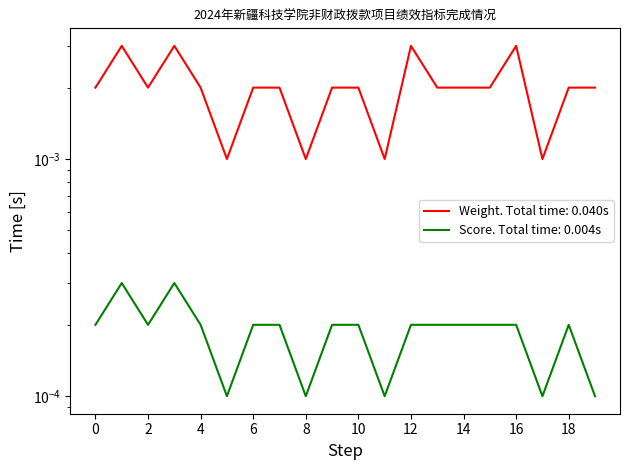

Does the chart have visible grid lines?

No